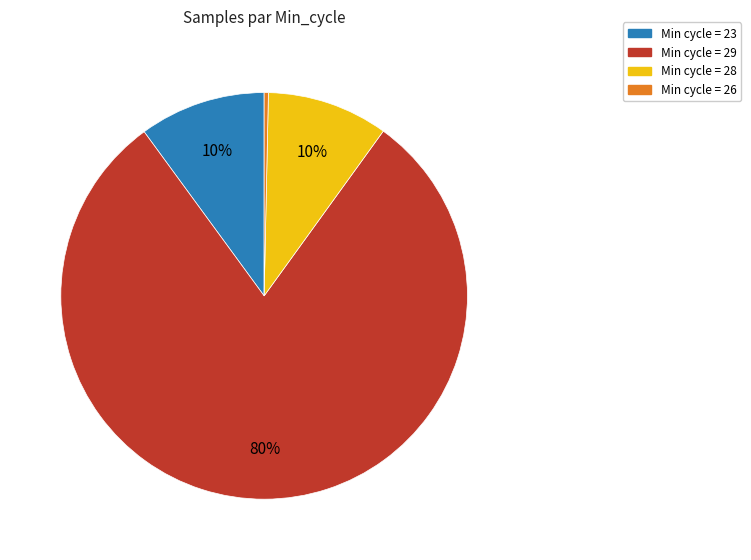

To the nearest percent, what is the difference between the largest and smallest slice percentages?

80%